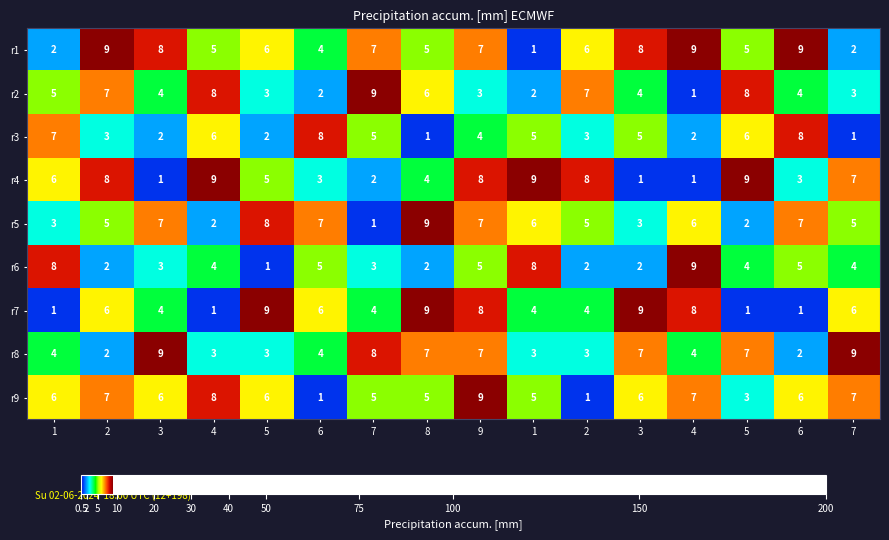

What is the spread (max minus min) of values at 1?

7